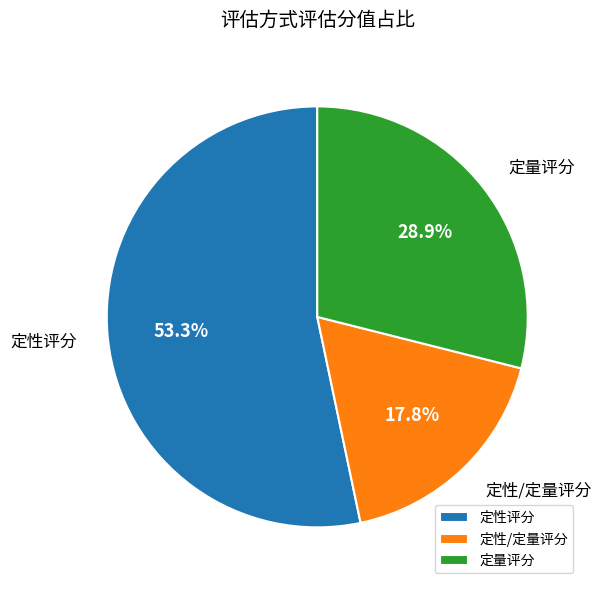

To the nearest percent, what portion does 定性评分 represent?

53%